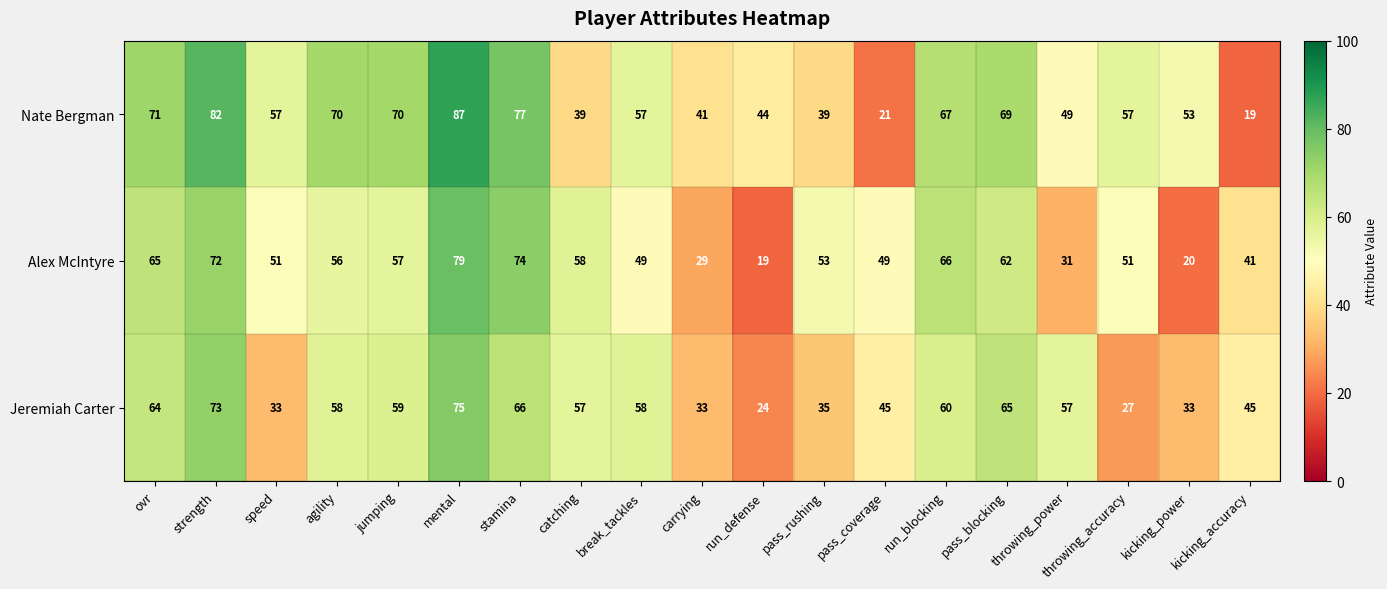

What is the maximum value for Alex McIntyre?

79